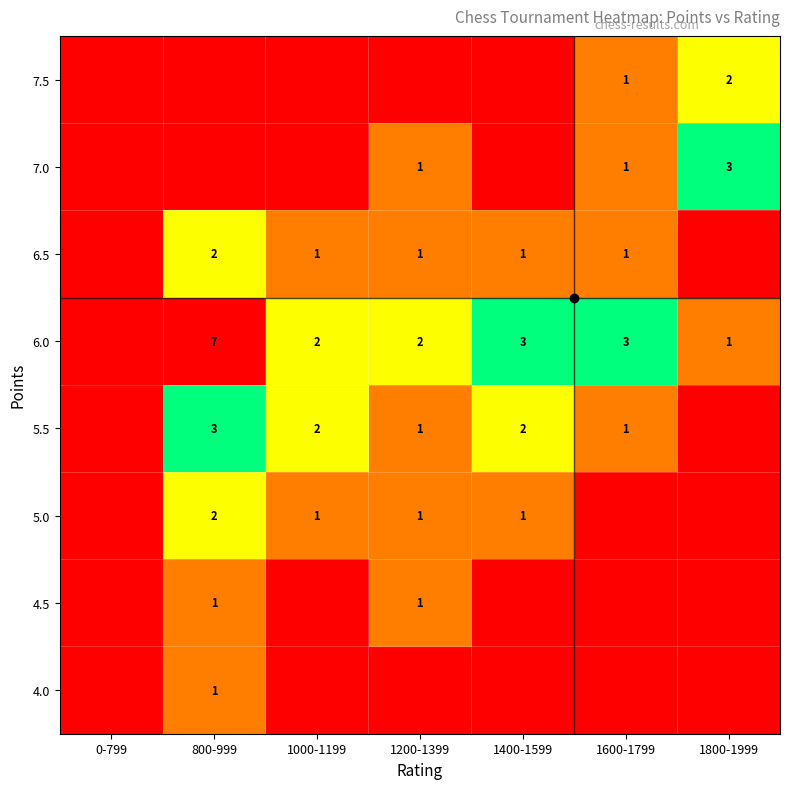

The 6.0 series shows 2 at 1000-1199. True or false?

True